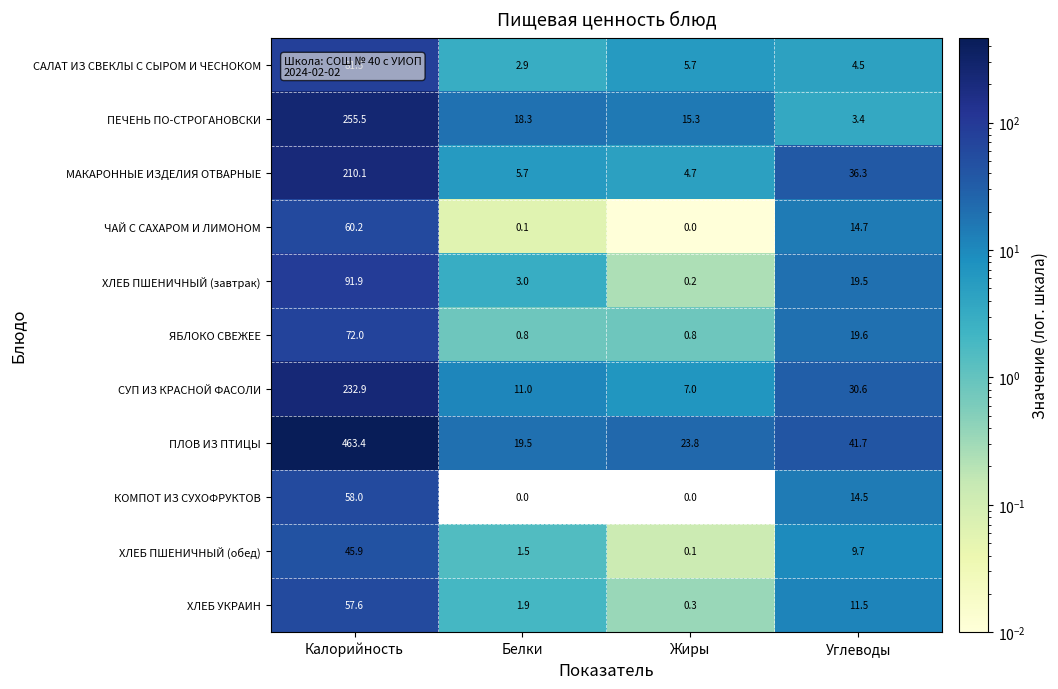

The САЛАТ ИЗ СВЕКЛЫ С СЫРОМ И ЧЕСНОКОМ series shows 2.0 at Углеводы. True or false?

False